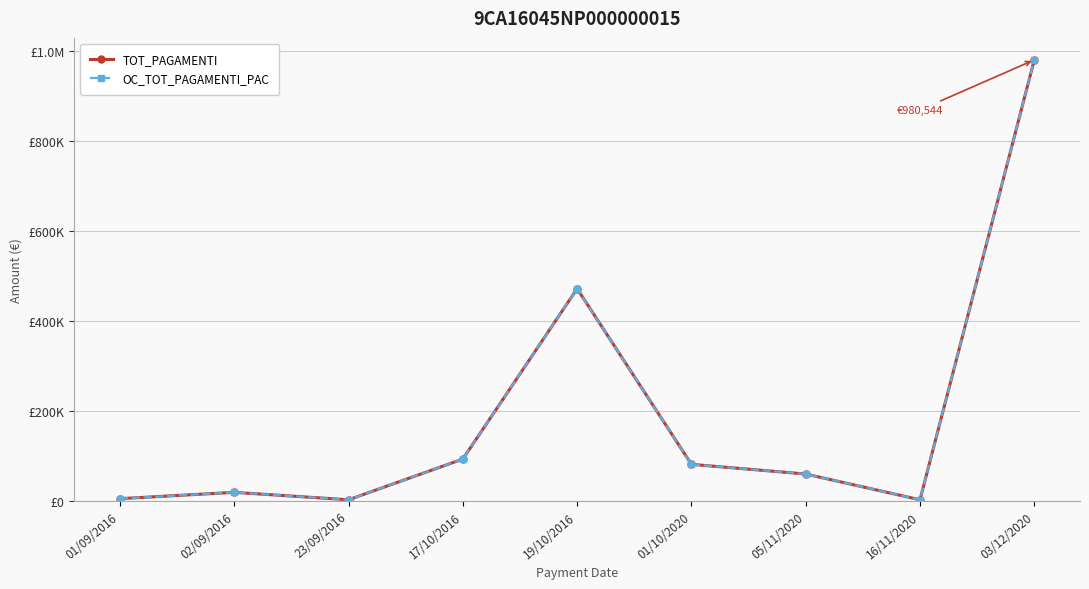

True or false: TOT_PAGAMENTI has a value of 2181.7 at 16/11/2020.

True